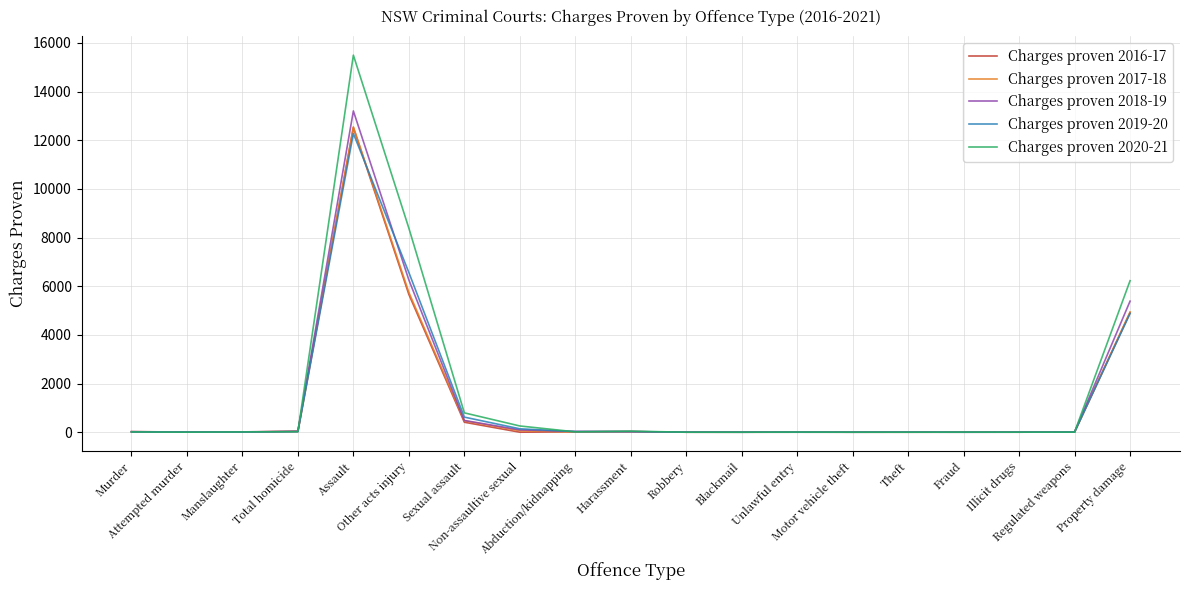

What is the maximum value shown in the chart?

15496